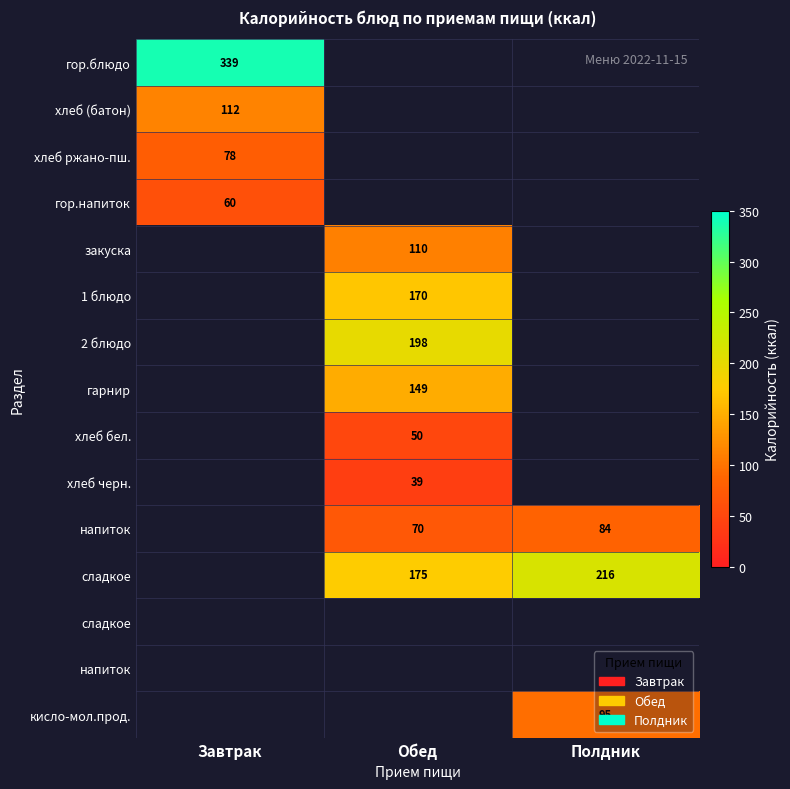

Count the number of categories in the chart.

3